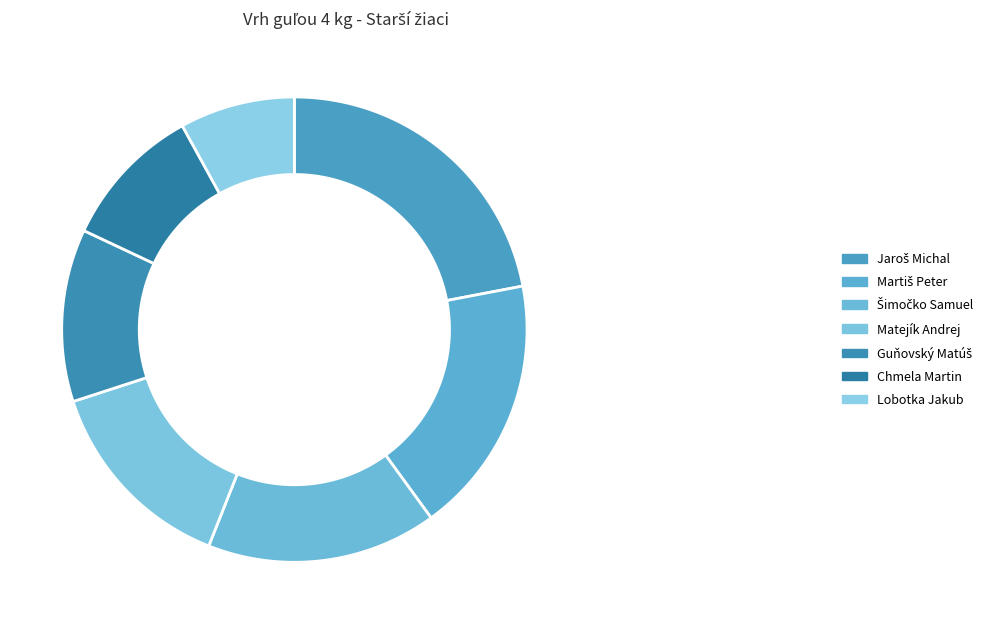

To the nearest percent, what is the difference between the largest and smallest slice percentages?

14%